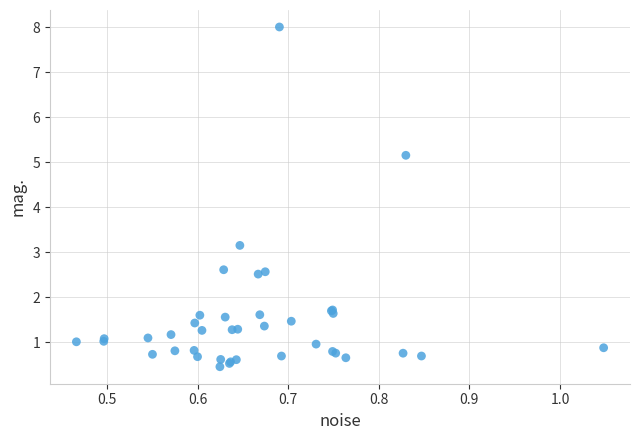

What Y value in the scatter plot is closest to 4?

3.2